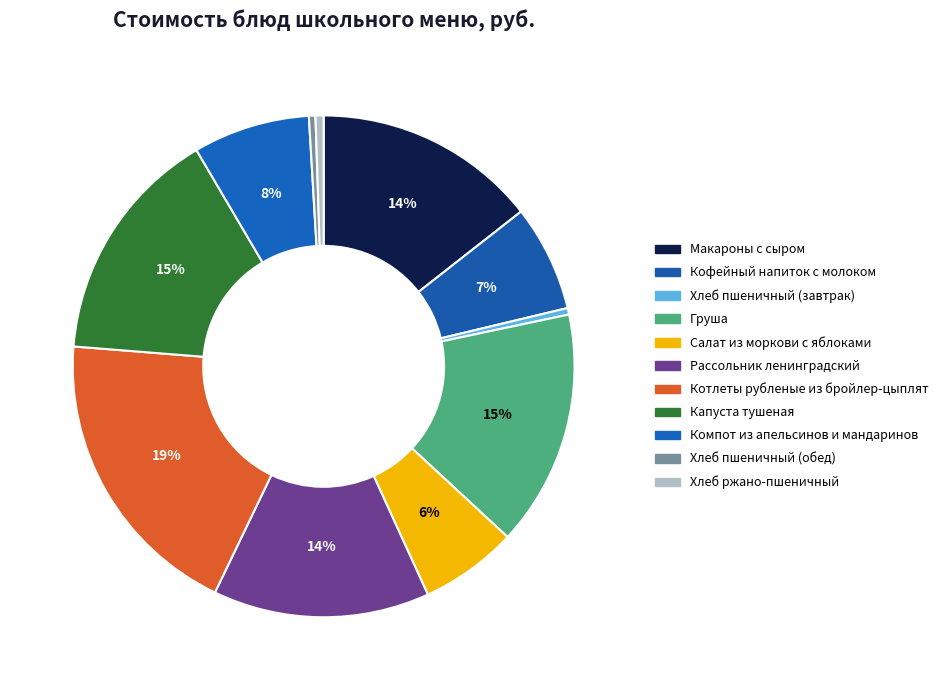

How many segments does this pie chart have?

11